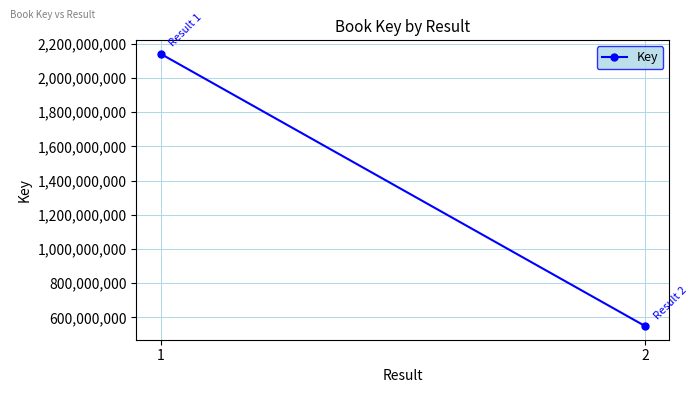

Reading left to right, transcribe all the data shown in this chart.

1=2140984399	2=548773548